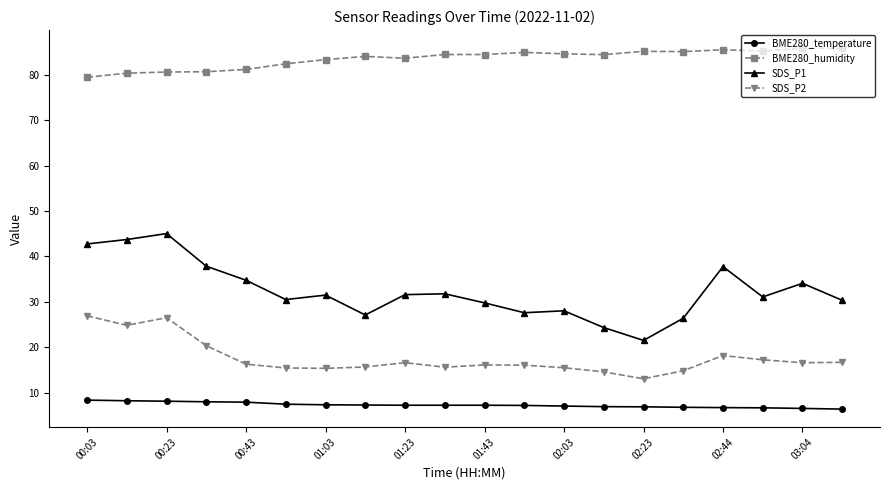

What is the value of the SDS_P2 point at the 18th from the left?

17.2